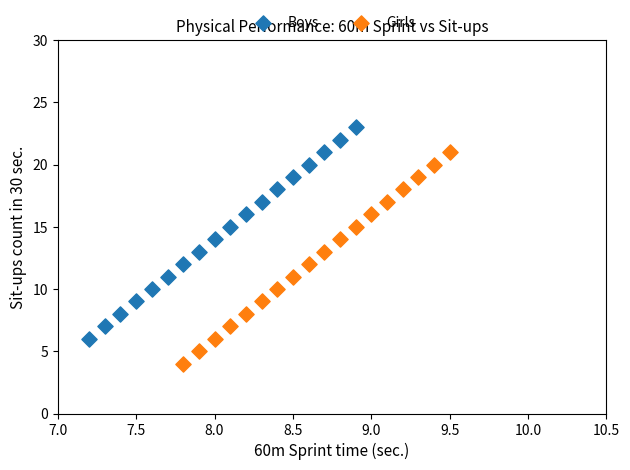

Which series reaches the maximum Y coordinate?

Boys